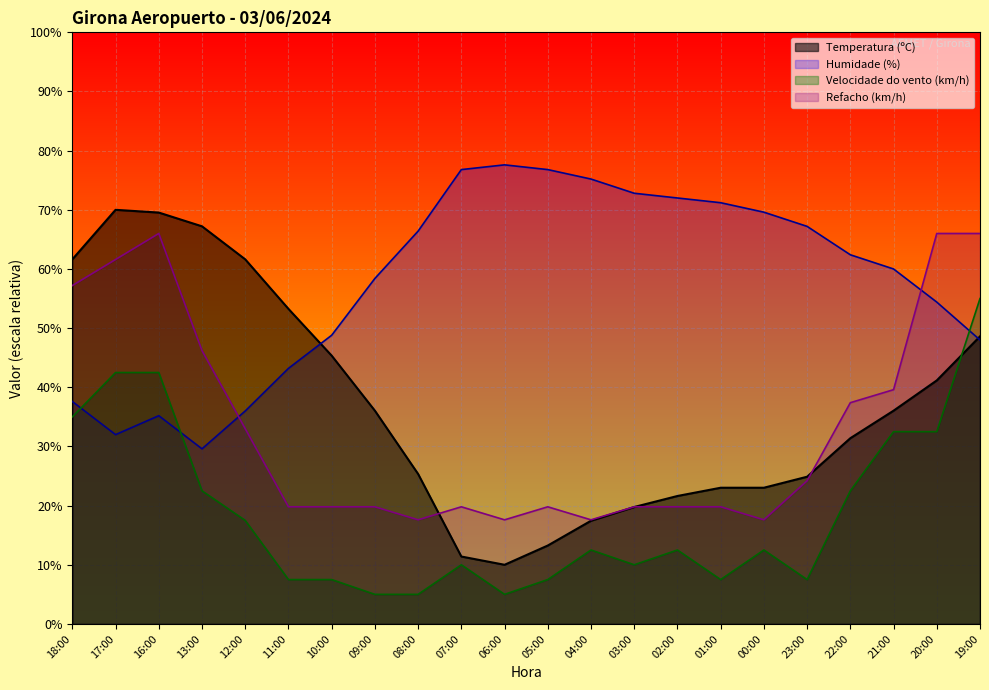

Where do Humidade (%) and Refacho (km/h) first cross each other?

13:00 and 12:00